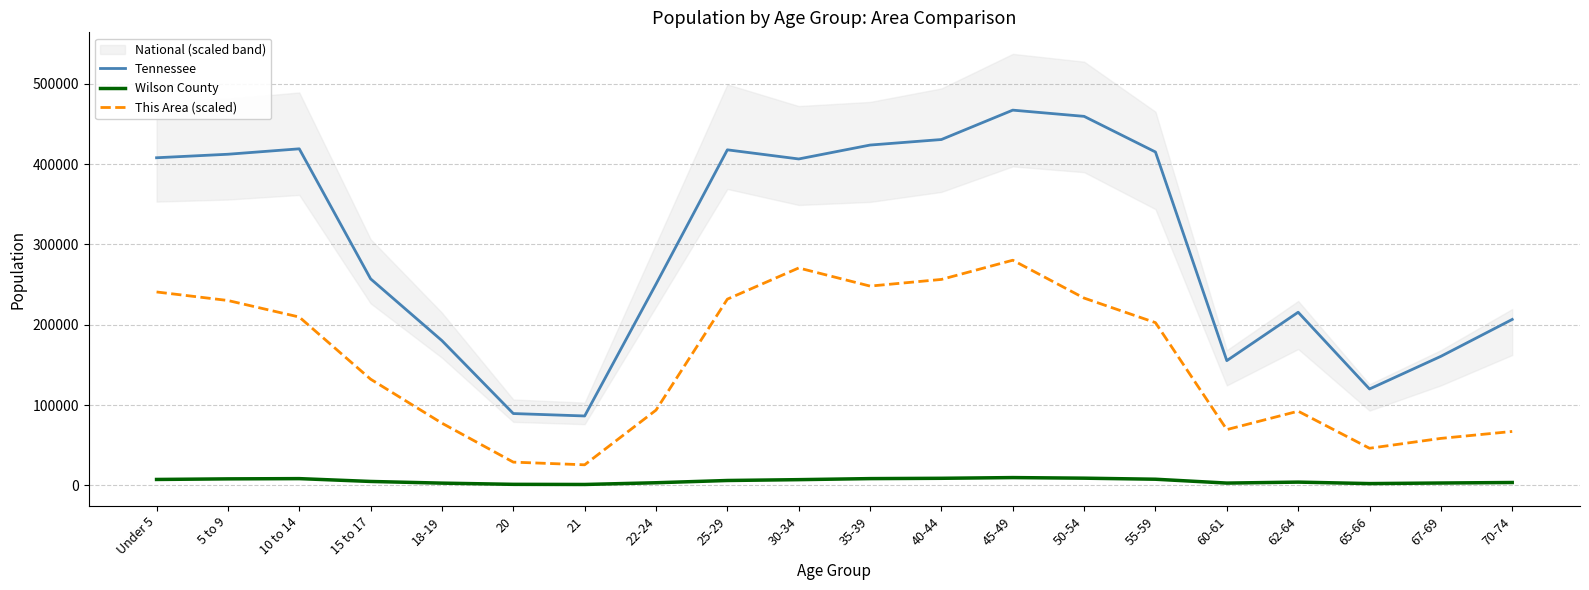

What position from the right is 70-74?

1